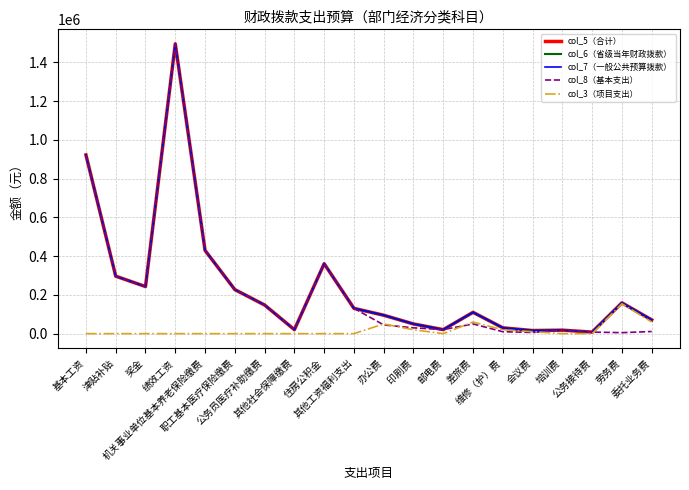

True or false: col_3（项目支出） has a value of 0 at 住房公积金.

True